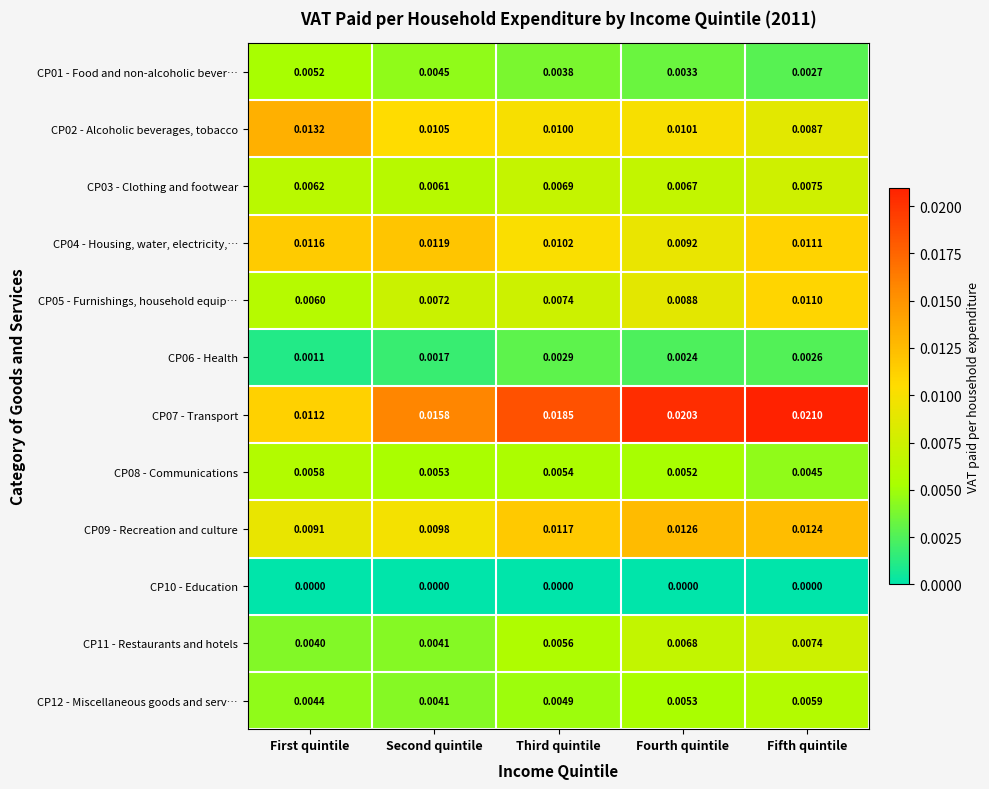

Rank the categories by CP02 - Alcoholic beverages, tobacco value from highest to lowest.

First quintile, Second quintile, Fourth quintile, Third quintile, Fifth quintile